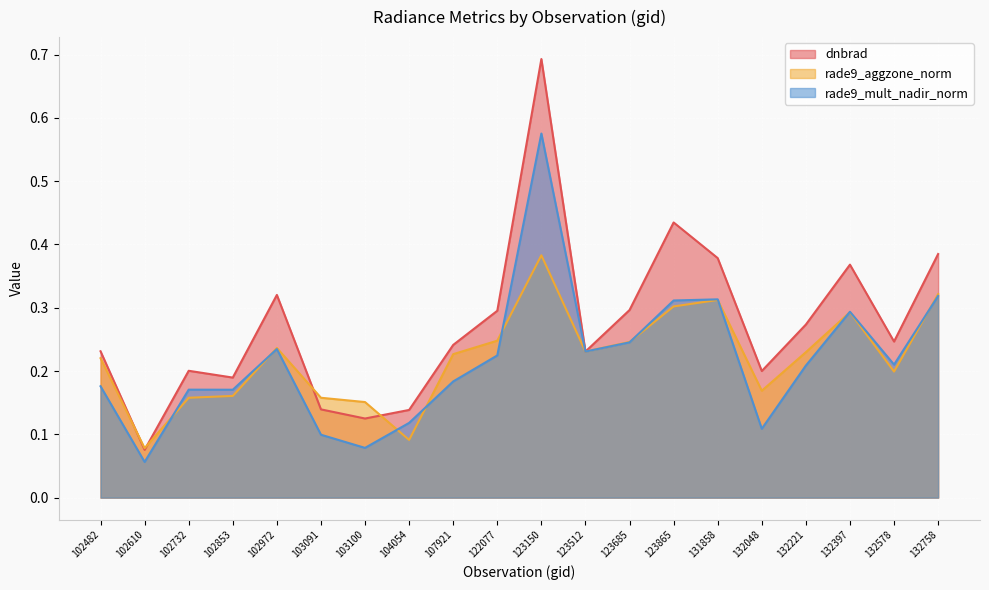

What is the lowest value of the dnbrad series?

0.1